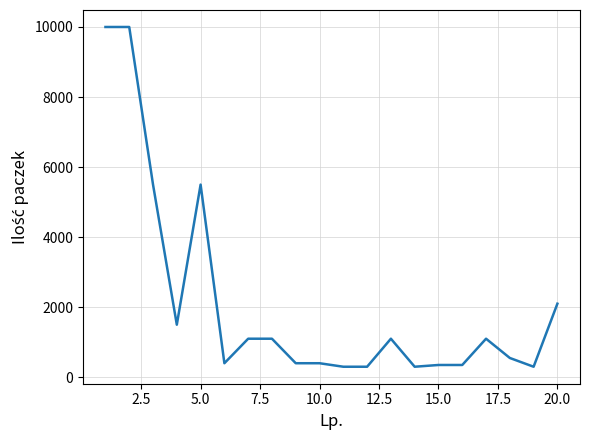

What is the minimum value shown in the chart?

300